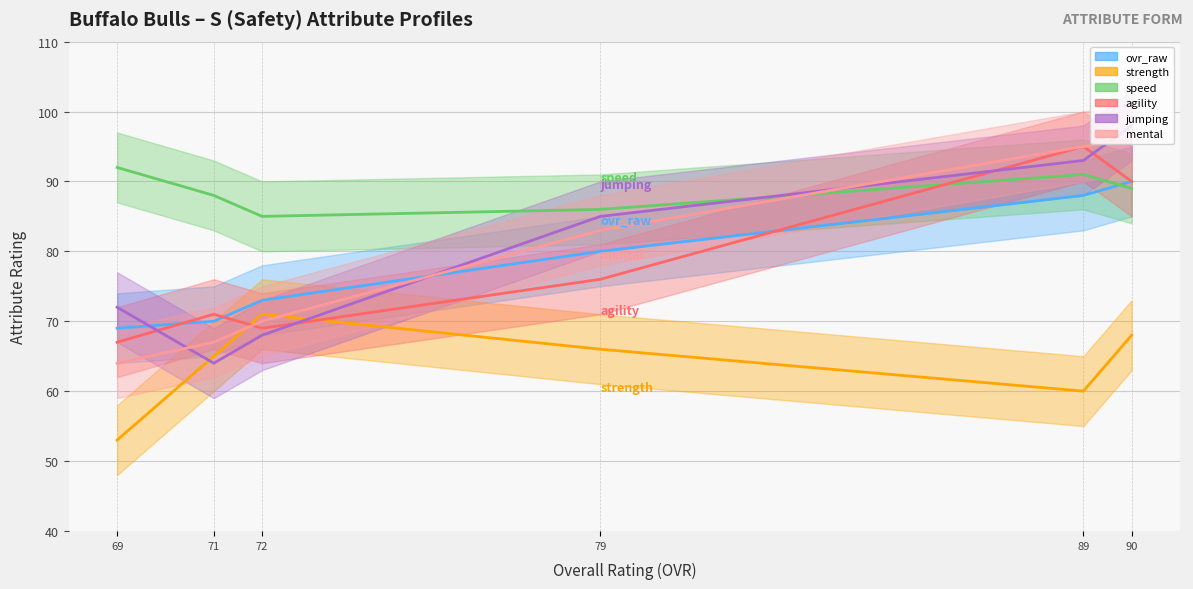

Which series ends up on top after the final intersection of mental and jumping?

jumping